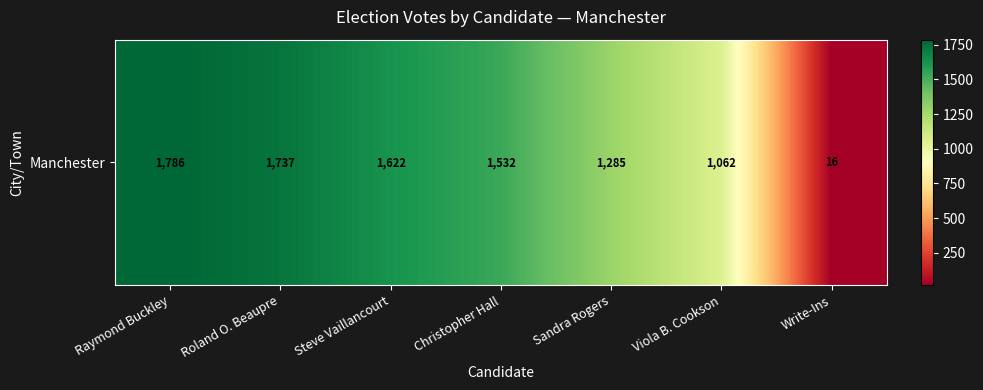

What is the greatest value displayed?

1786